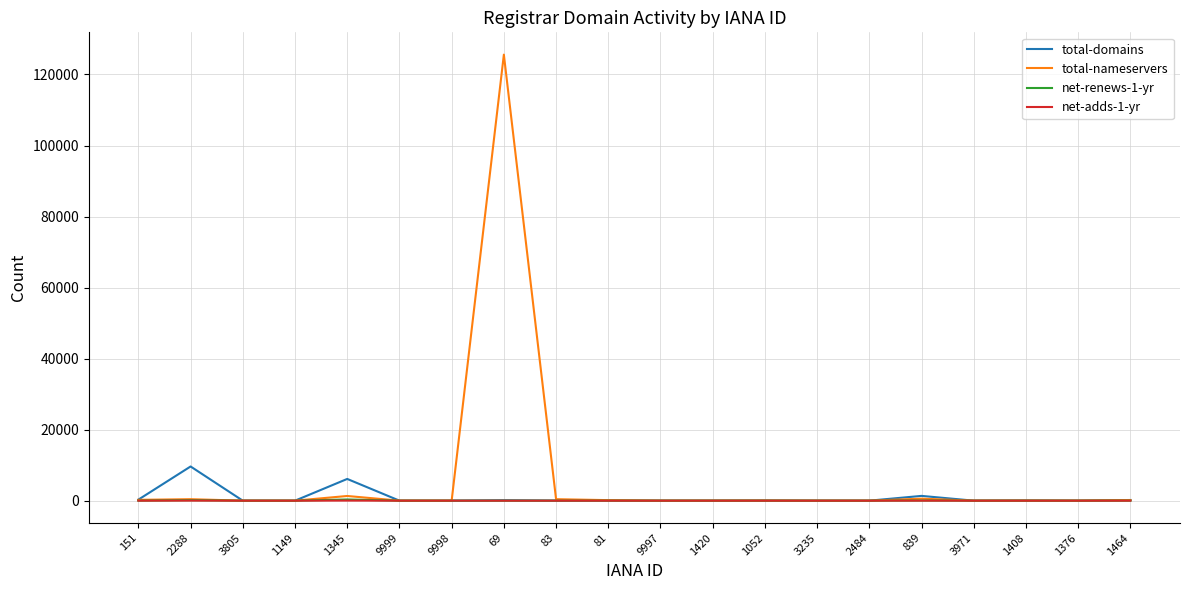

Read the total-domains value at 69.

121